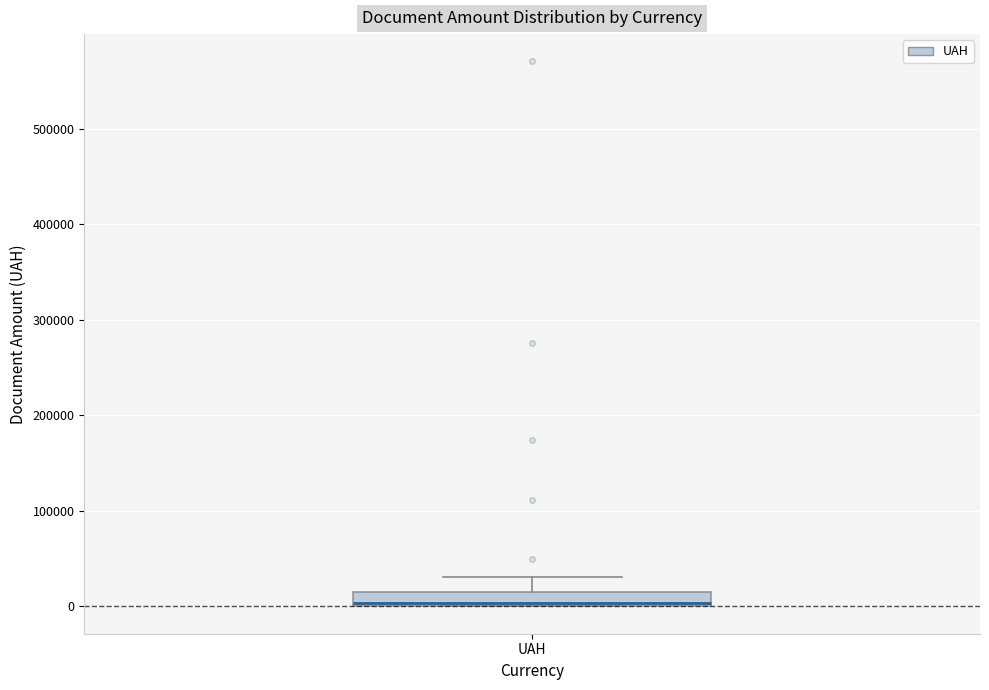

Where does the upper whisker of the box for UAH end on the y-axis? The values are not printed on the chart, so give them approximately, as read against the axis.

30000